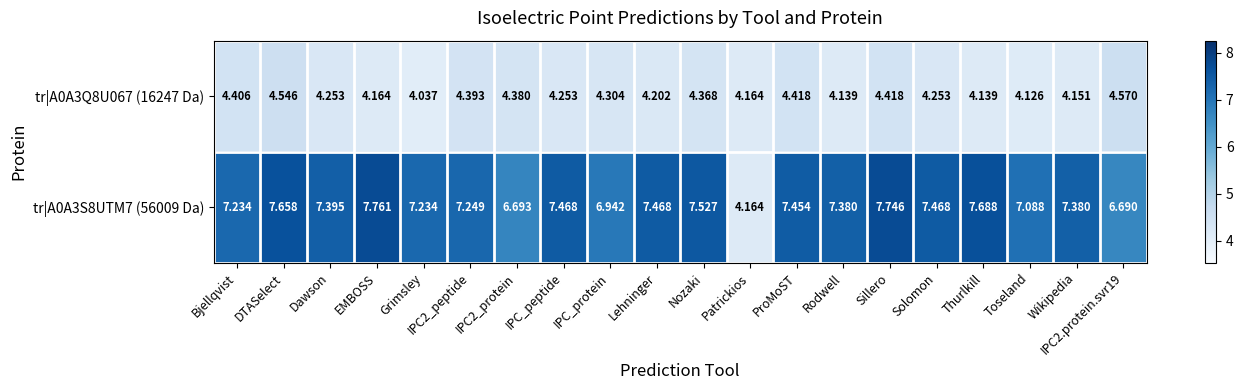

What is the total value across all series at ProMoST?

11.9